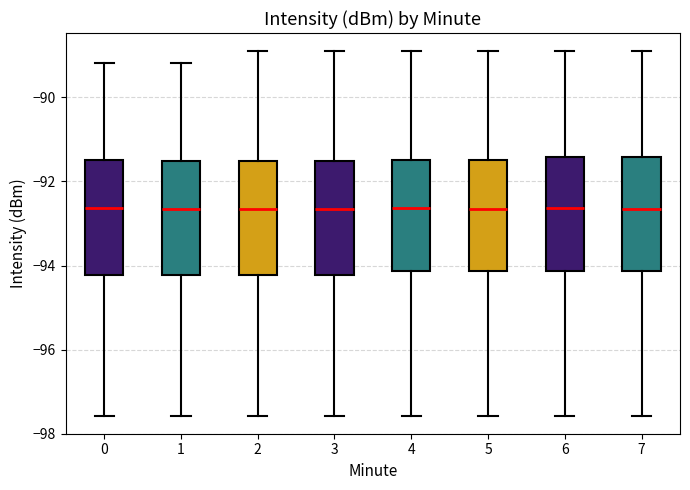

Where does the lower whisker of the box at x = 1 end on the y-axis? The values are not printed on the chart, so give them approximately, as read against the axis.

-97.6